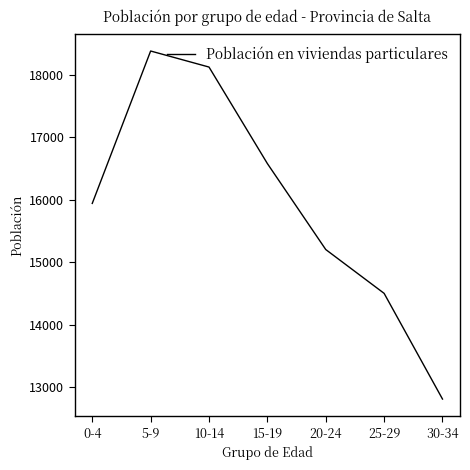

What is the ratio of the value at 25-29 to the value at 10-14?

0.8